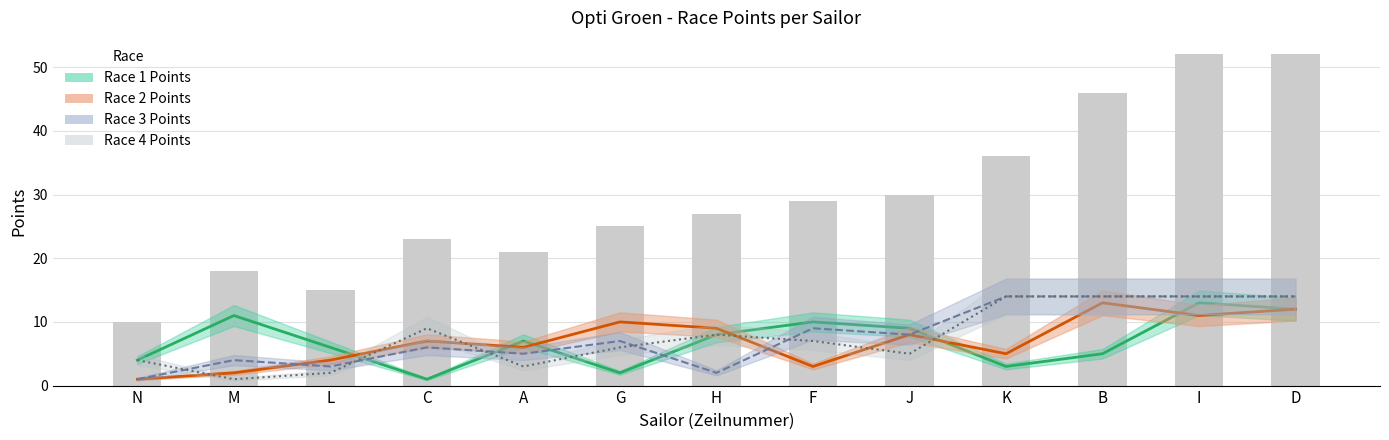

Reading left to right, transcribe all the data shown in this chart.

Race 1 Points: 4	11	6	1	7	2	8	10	9	3	5	13	12
Race 2 Points: 1	2	4	7	6	10	9	3	8	5	13	11	12
Race 3 Points: 1	4	3	6	5	7	2	9	8	14	14	14	14
Race 4 Points: 4	1	2	9	3	6	8	7	5	14	14	14	14
Total Points: 10	18	15	23	21	25	27	29	30	36	46	52	52